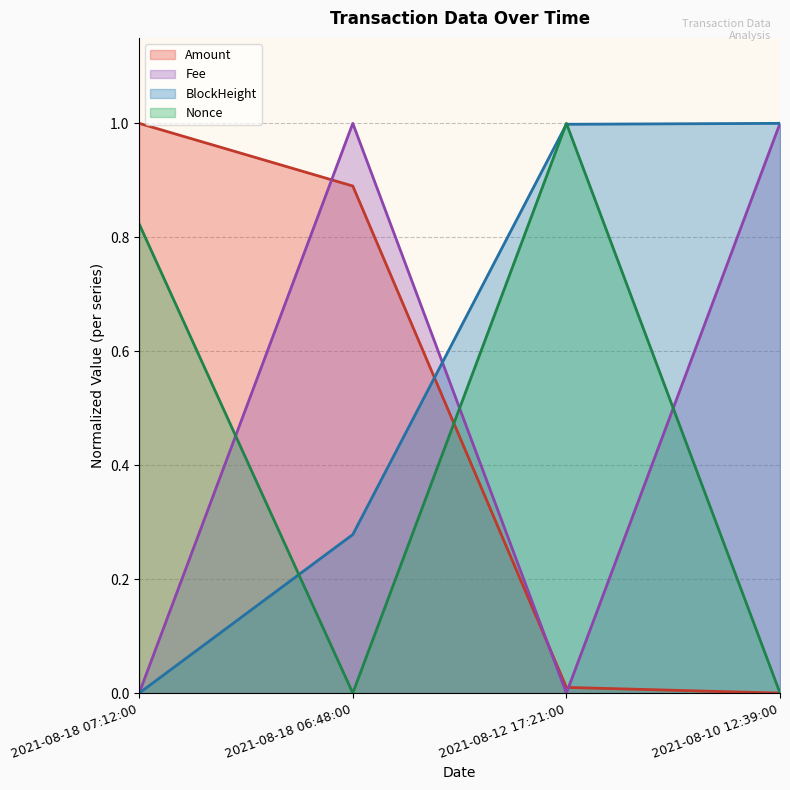

At which category is the sum across all series the highest?

2021-08-18 06:48:00